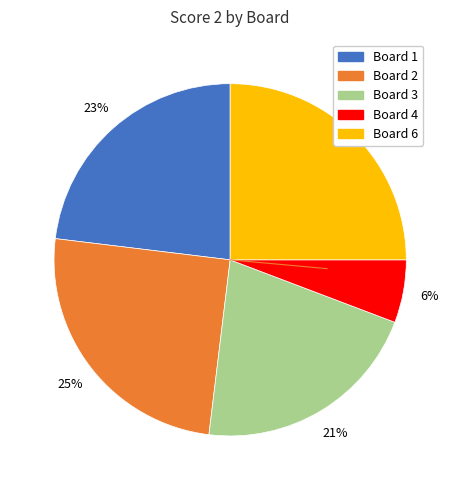

How many slices are in this pie chart?

5